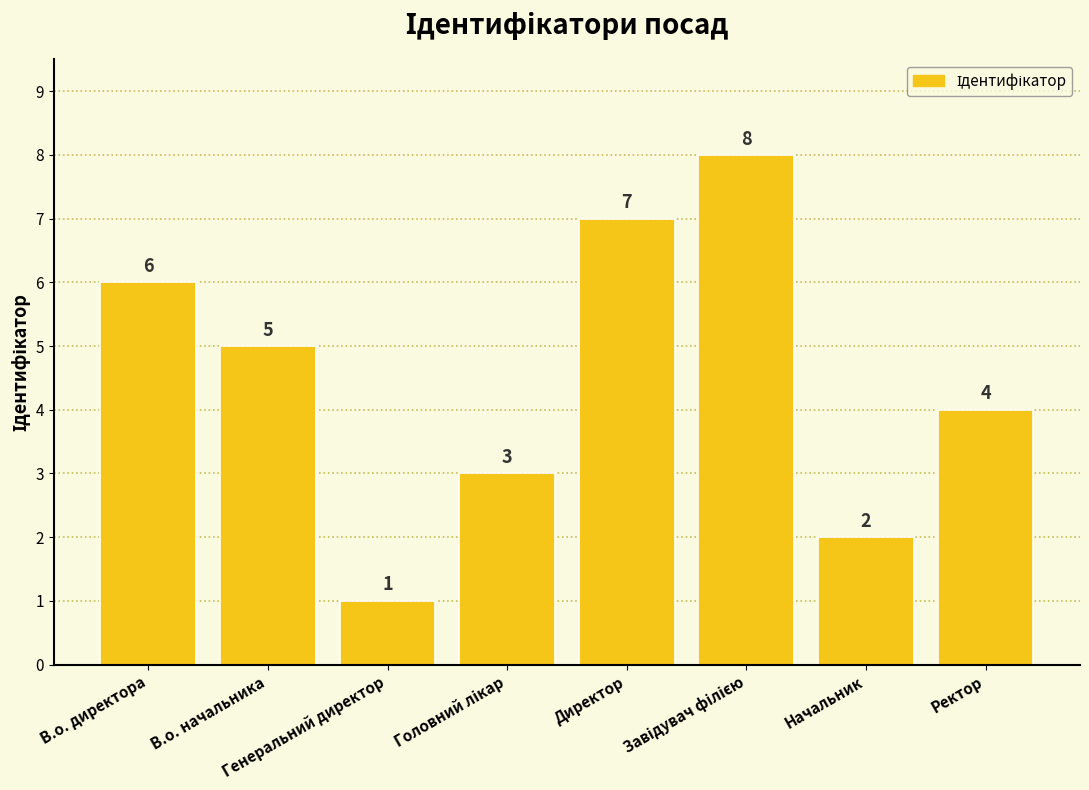

What is the difference between the maximum and minimum values?

7